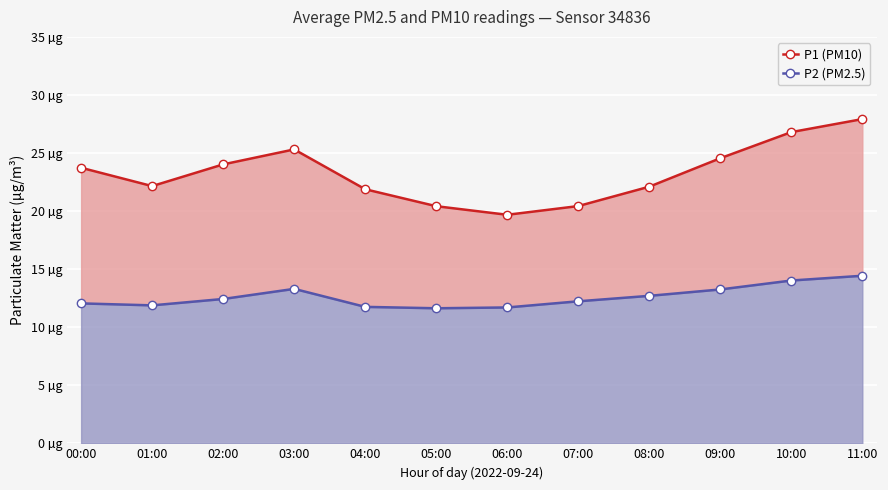

Which series has the largest total across all categories?

P1 (PM10)